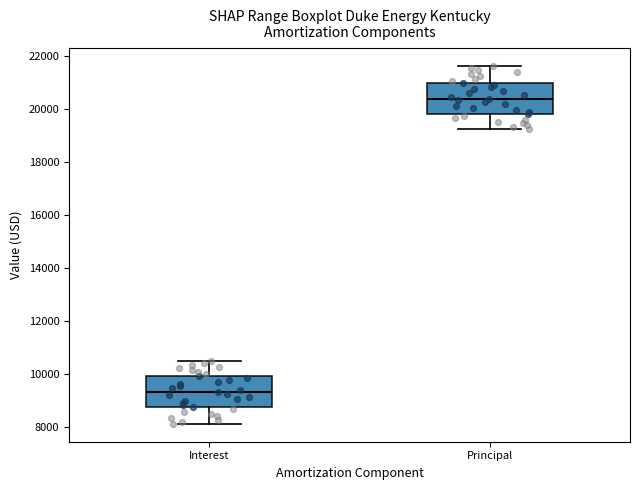

Where does the upper whisker of the box for Principal end on the y-axis? The values are not printed on the chart, so give them approximately, as read against the axis.

21600